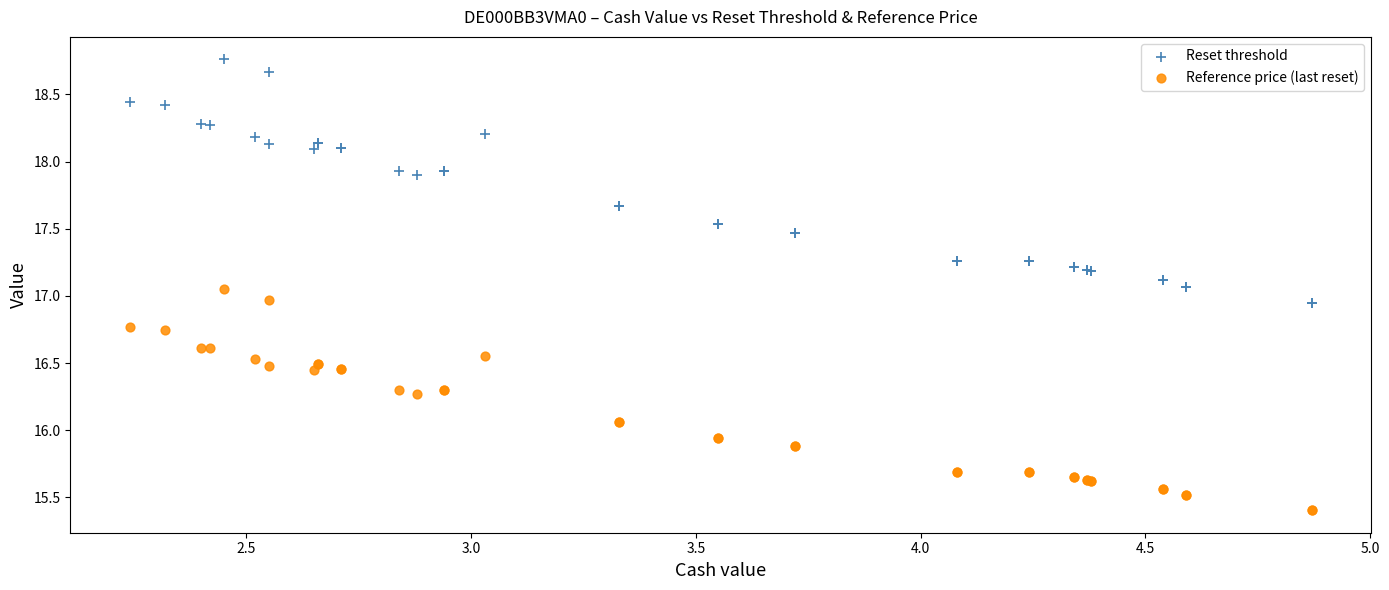

What is the X range (max minus min) for the scatter plot?

2.6